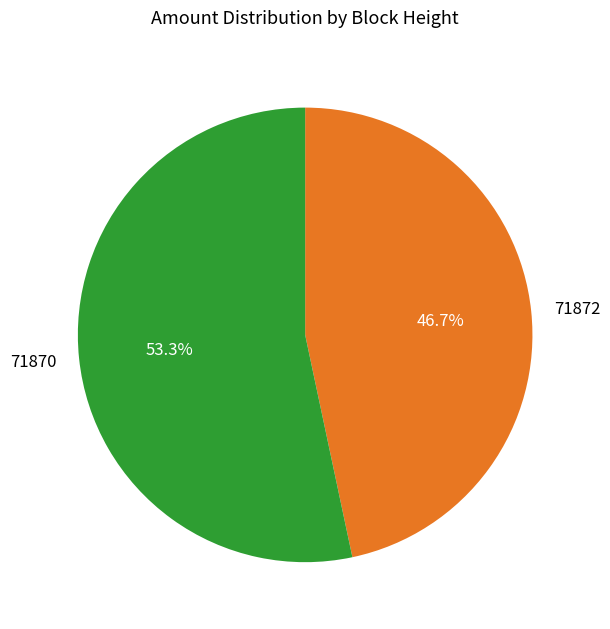

Count the number of slices in the pie.

2